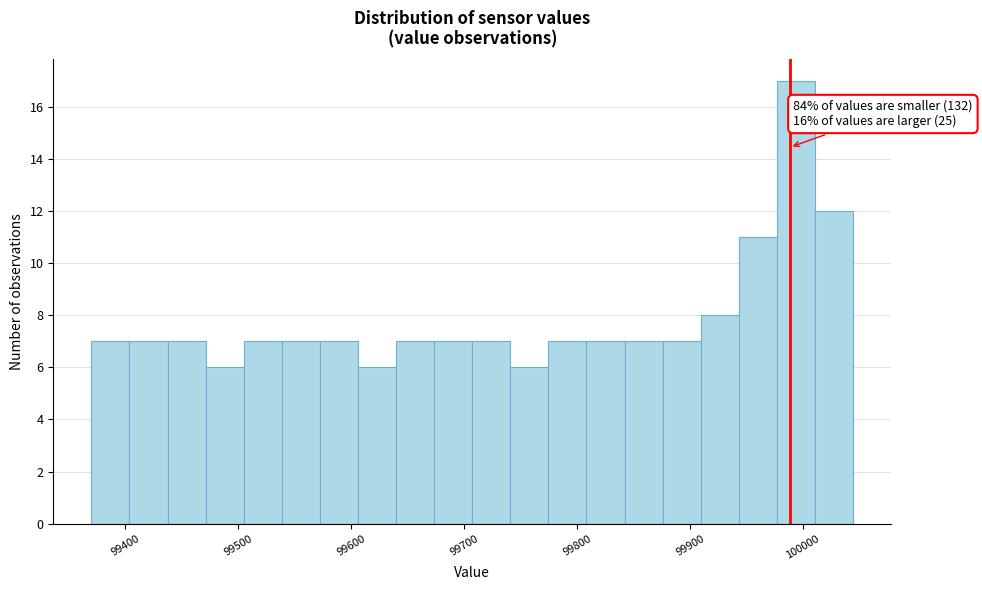

Around what value on the x-axis is the tallest bar? Give the approximate position of its centre, as read against the axis.

99990